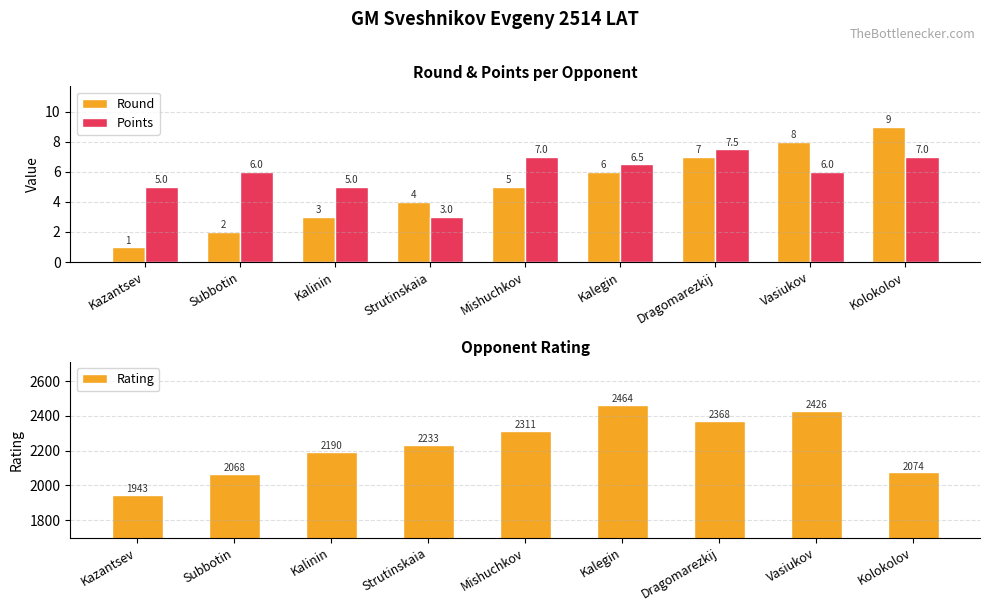

Where is Rating nearest to the value 2203?

Kalinin